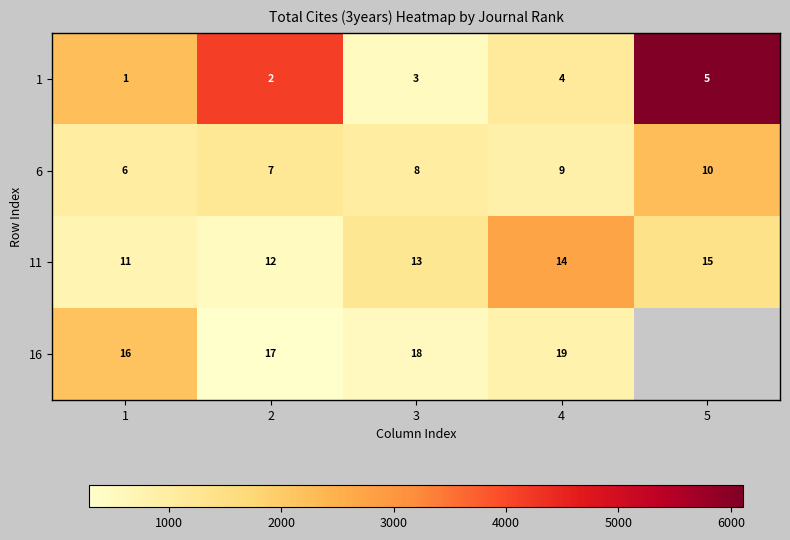

What is the total value across all series at 4?

46